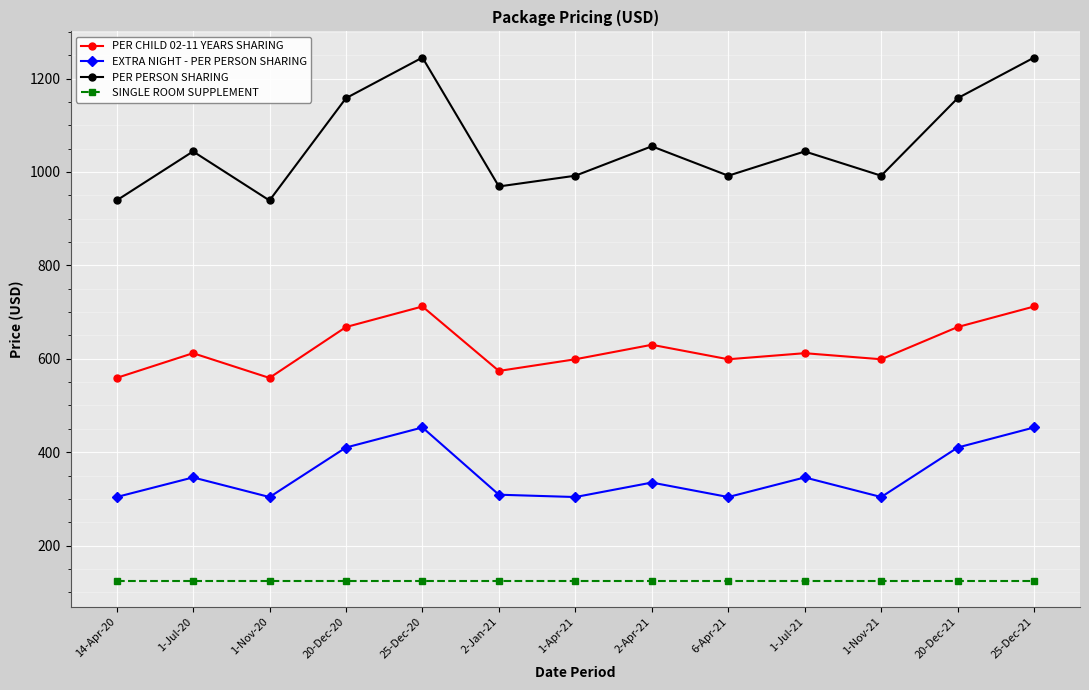

In PER PERSON SHARING, how many points are lower than both neighbors (excluding endpoints)?

4